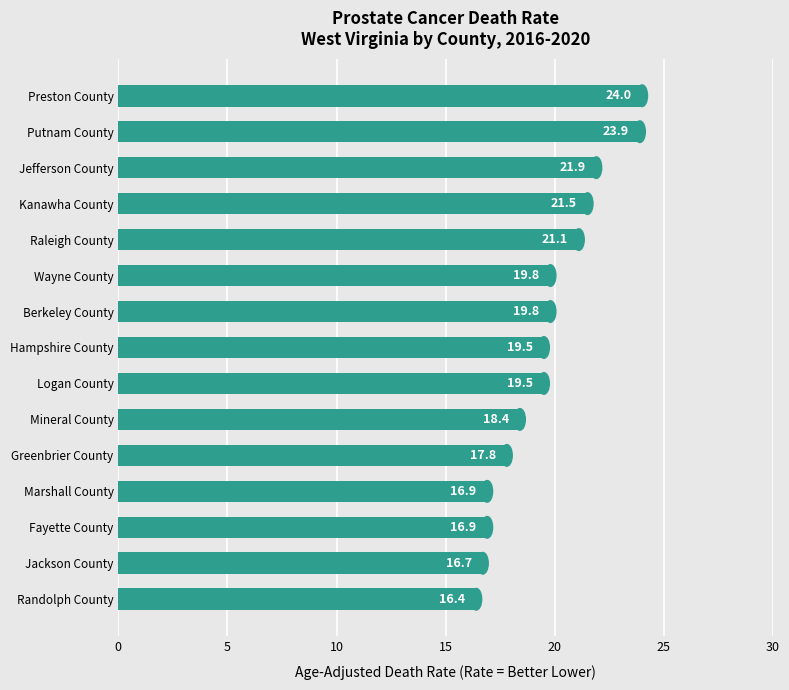

Read the value at Jefferson County.

21.9